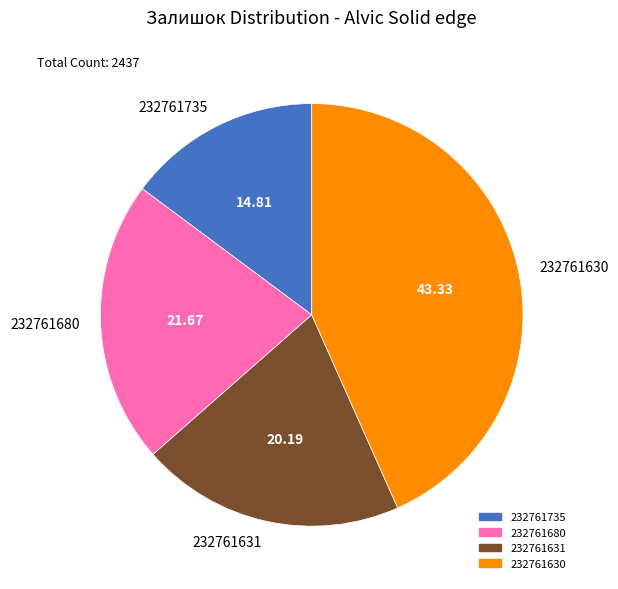

Combined, do 232761630 and 232761680 account for over 50%?

Yes